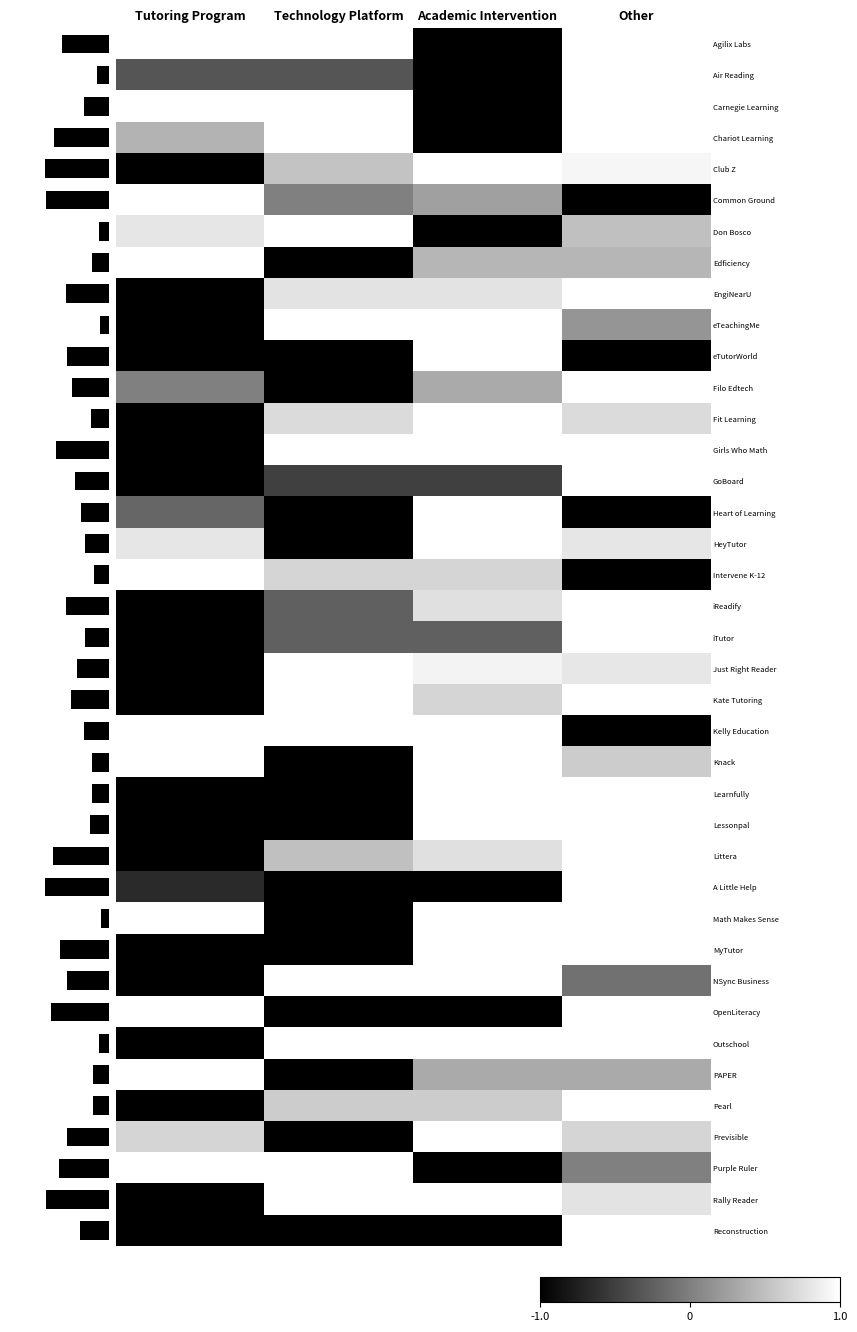

At which label does Just Right Reader reach its minimum?

Tutoring Program